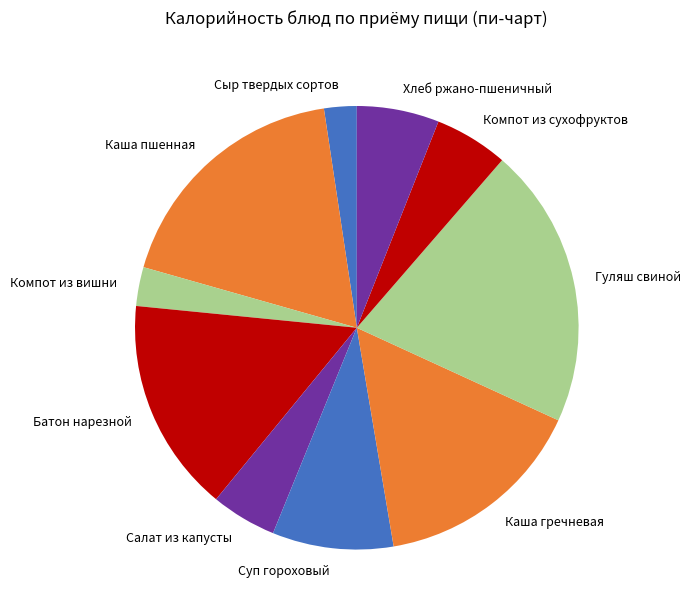

Count the number of slices in the pie.

10